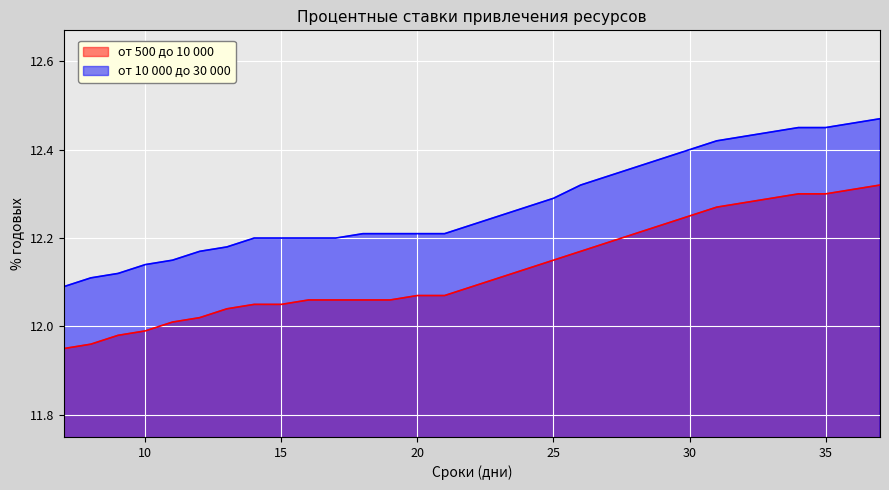

At 31, list the series in order from largest to smallest.

от 10 000 до 30 000, от 500 до 10 000